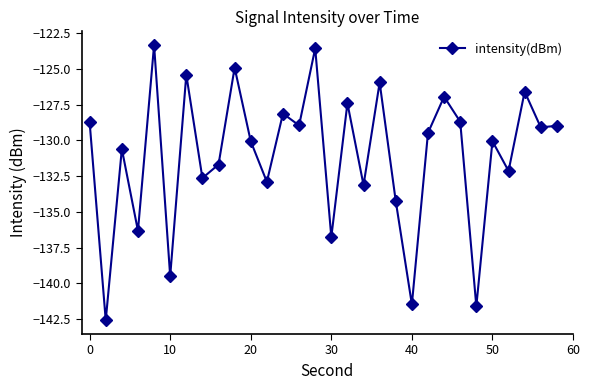

What is the difference between the maximum and minimum values?

19.2